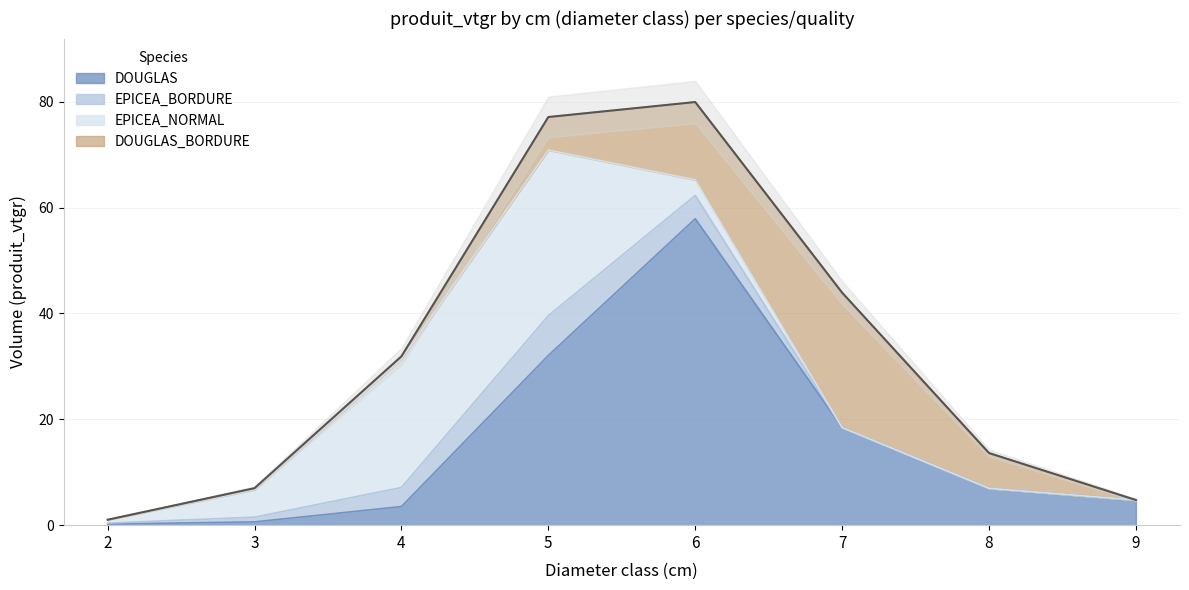

What is the sum of the DOUGLAS_BORDURE values at 4 and 8?

7.2